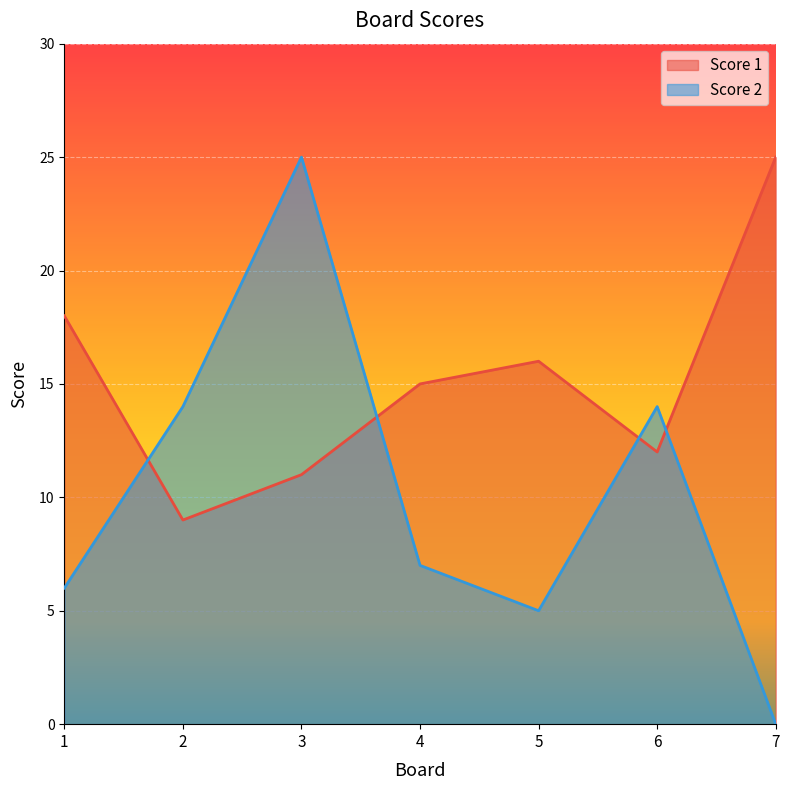

What is the sum of all Score 2 values?

71